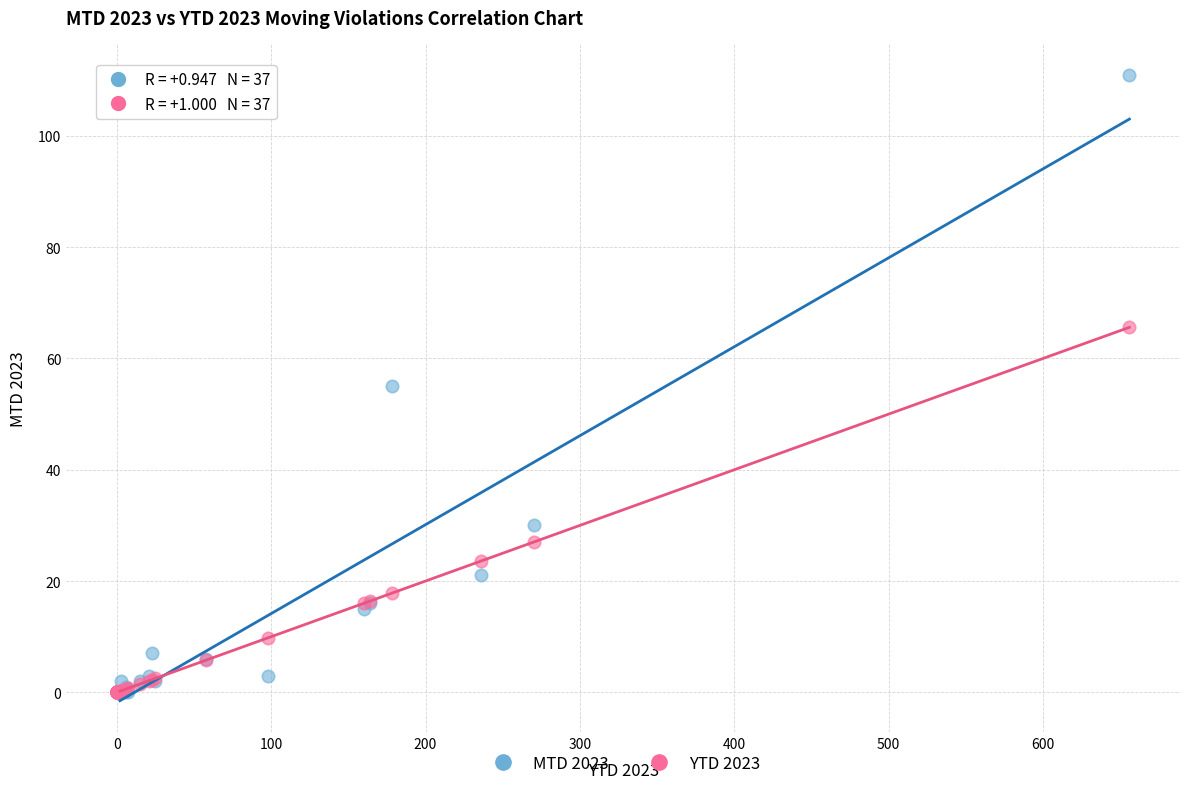

What are all the series names shown in the legend?

MTD 2023, YTD 2023